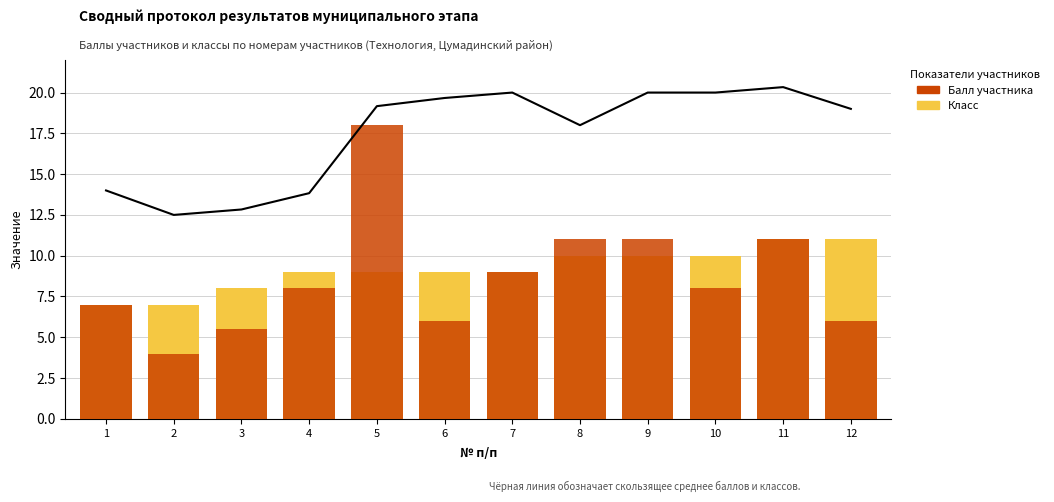

How many values in the Класс series exceed 9?

5